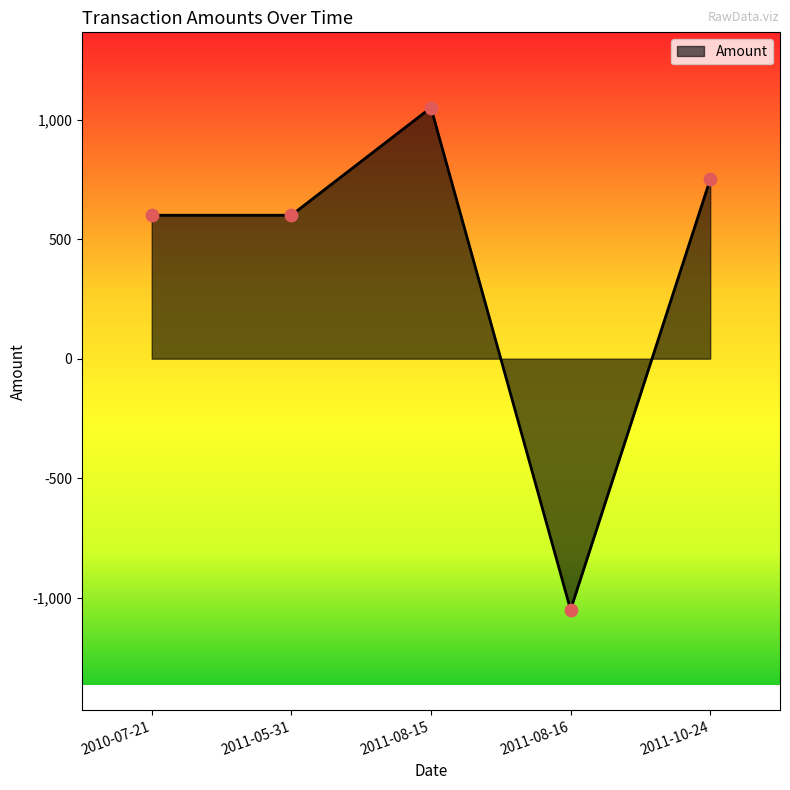

Which has a higher value, 2011-05-31 or 2011-08-15?

2011-08-15